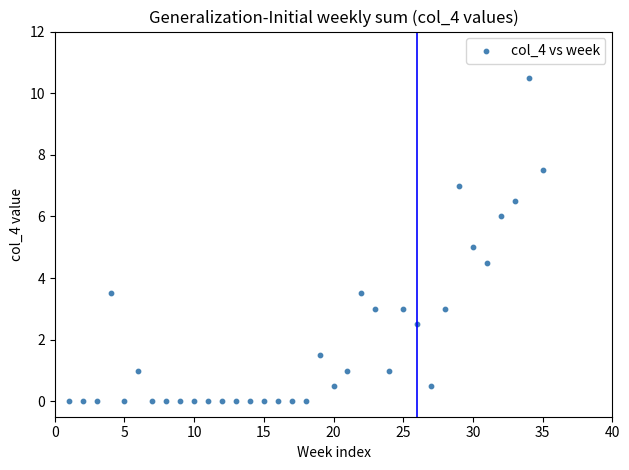

What is the range of X values (max minus min)?

34.0